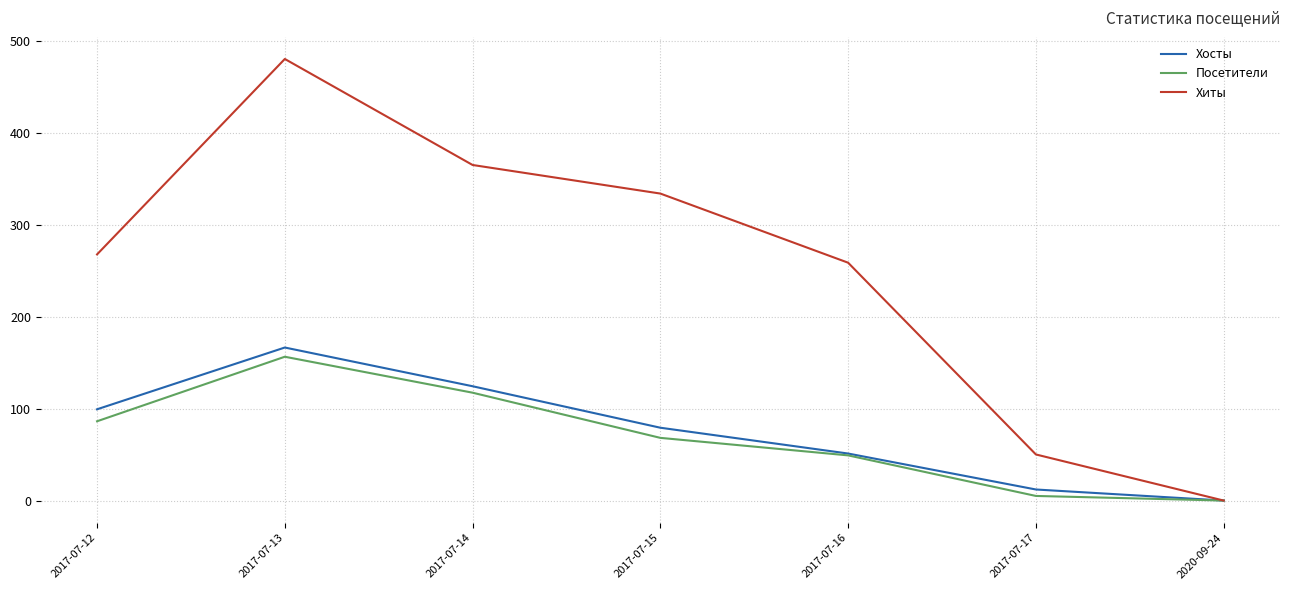

What is the spread (max minus min) of values at 2017-07-15?

265